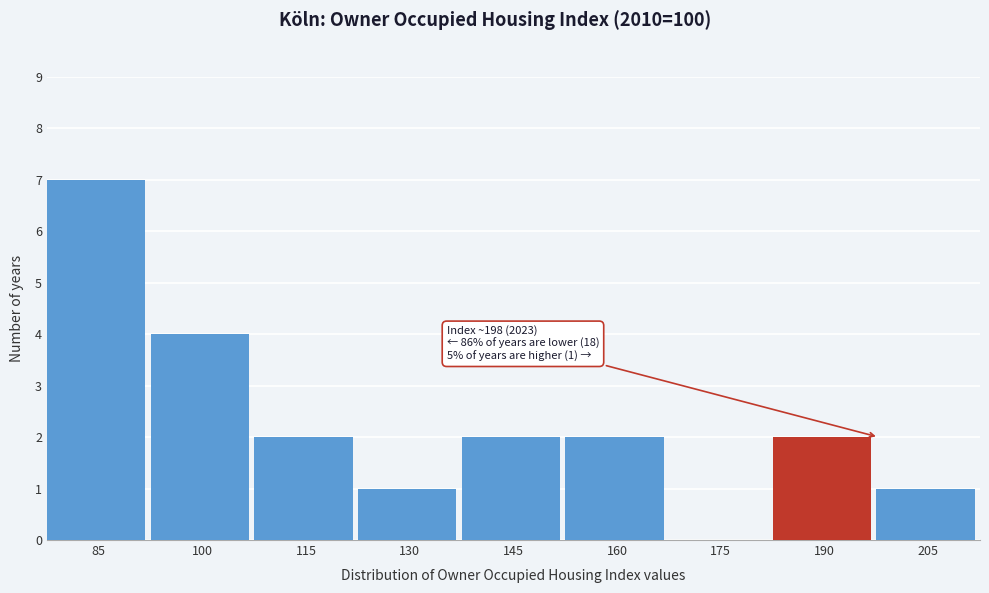

Reading left to right, transcribe all the data shown in this chart.

85=7	100=4	115=2	130=1	145=2	160=2	175=0	190=2	205=1